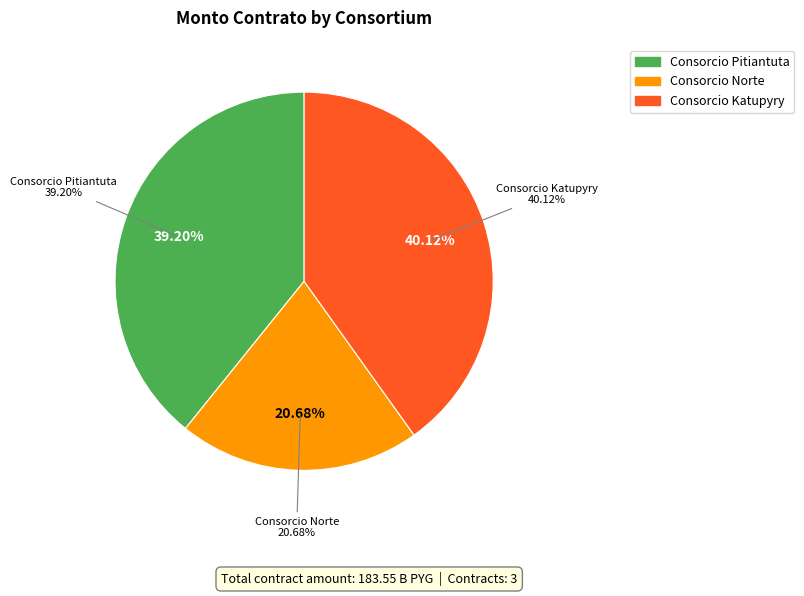

True or false: Consorcio Pitiantuta accounts for 29% of the total.

False